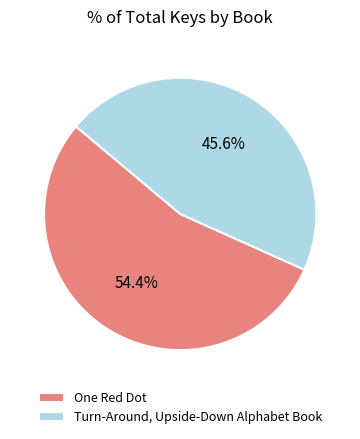

What is the ratio of the value at One Red Dot to the value at Turn-Around, Upside-Down Alphabet Book?

1.2